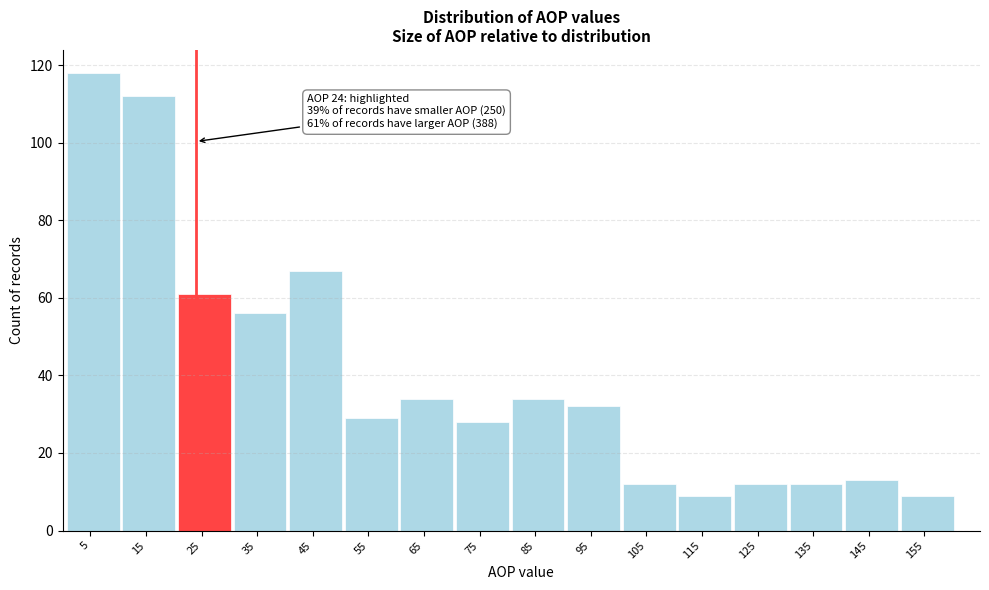

Over which range of the x-axis is the bar tallest?

0.5 to 10.5